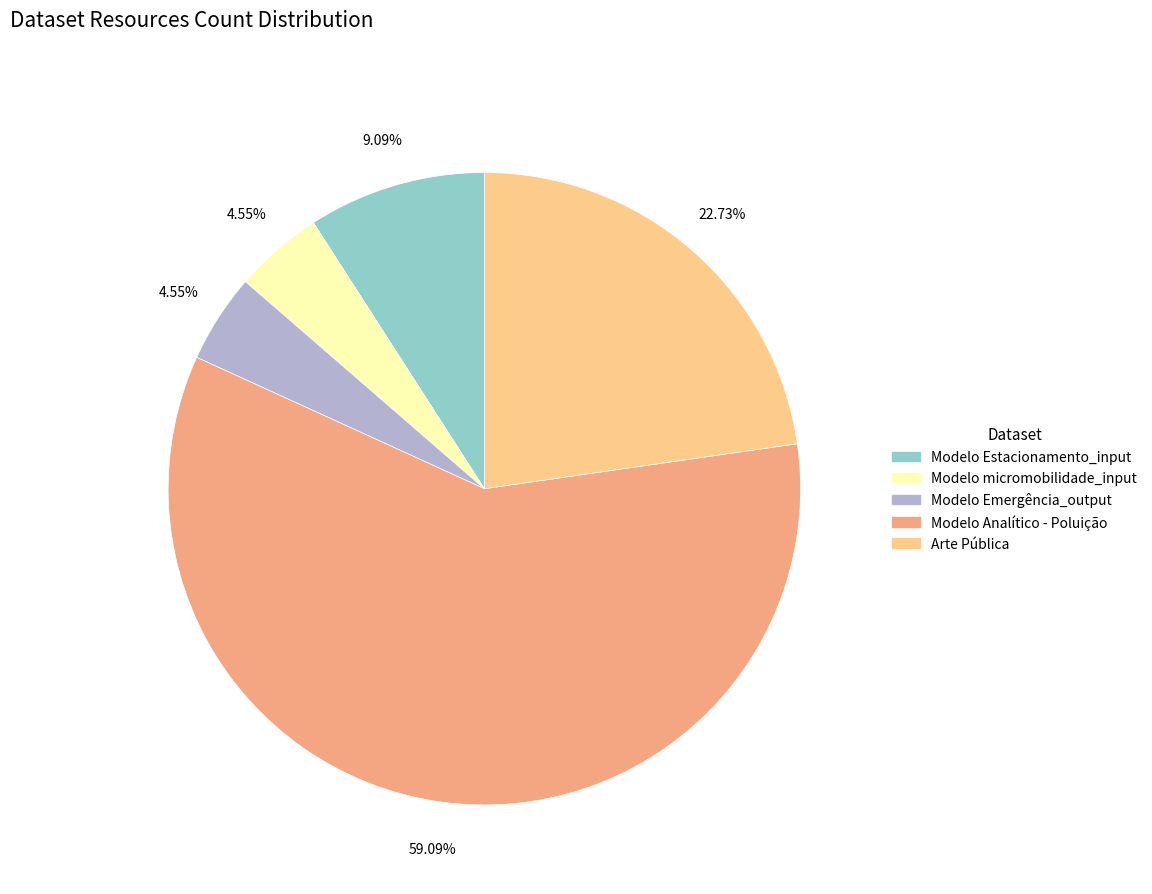

What is the total percentage of Modelo Analítico - Poluição and Arte Pública?

81.8%